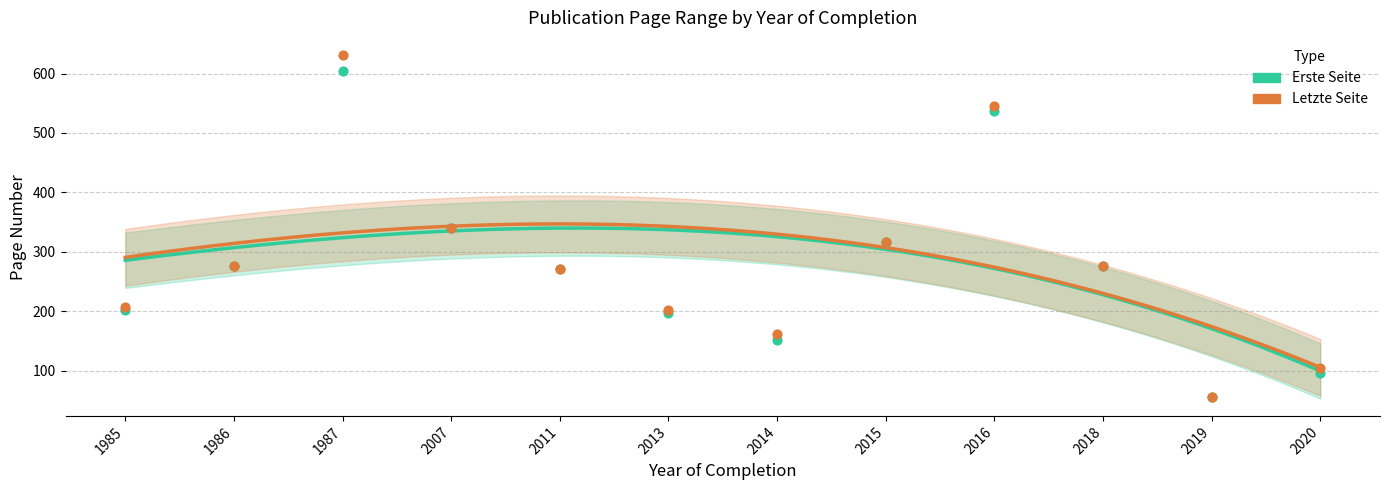

Which series reaches the minimum Y coordinate?

Erste Seite